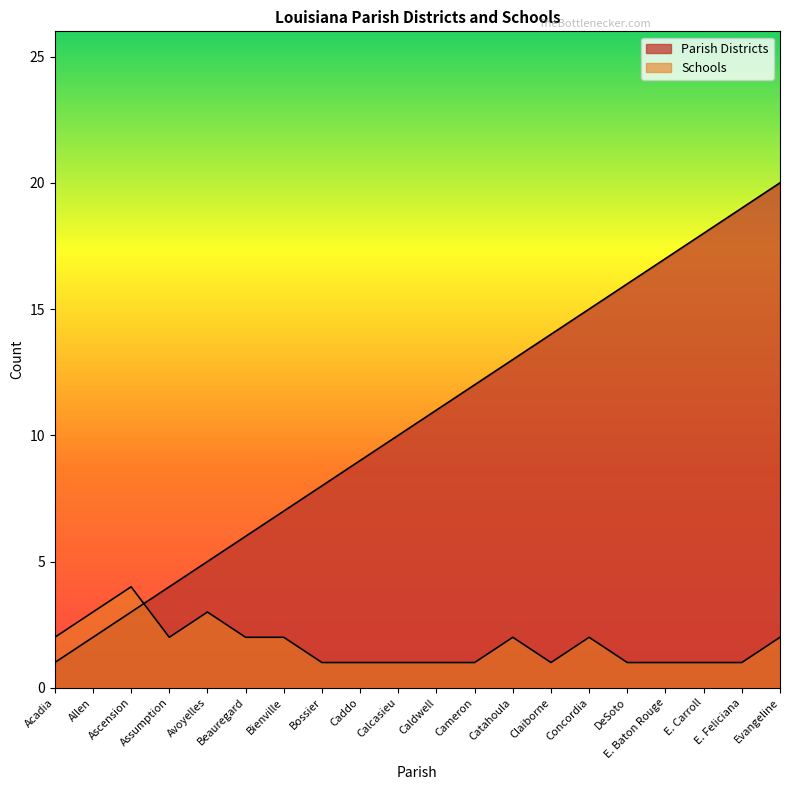

Between Concordia and Evangeline, which is larger?

Evangeline